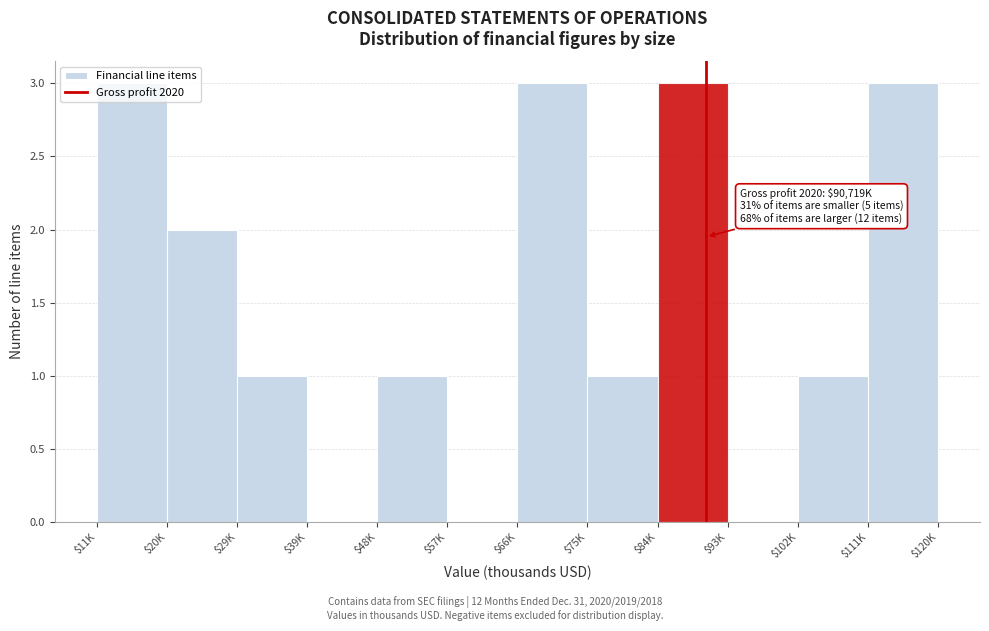

What is the greatest value displayed?

3